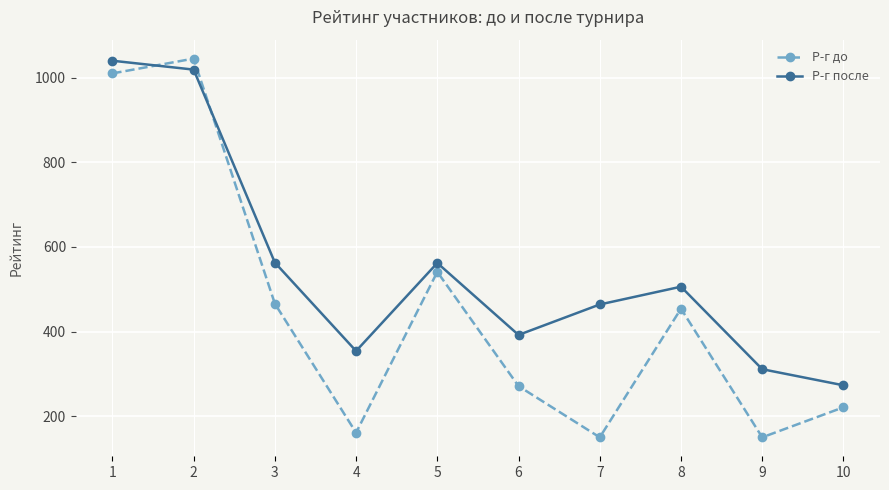

How many lines are shown in the chart?

2